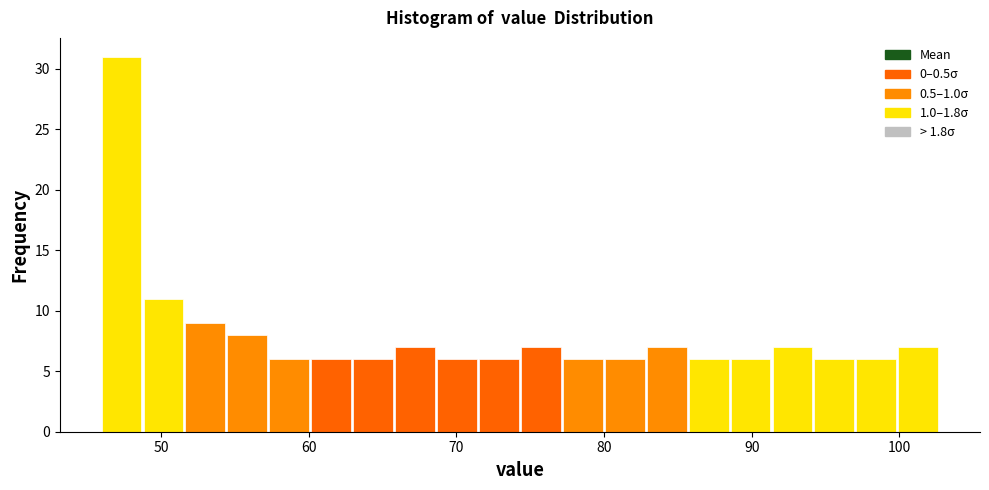

Around what value on the x-axis is the tallest bar? Give the approximate position of its centre, as read against the axis.

47